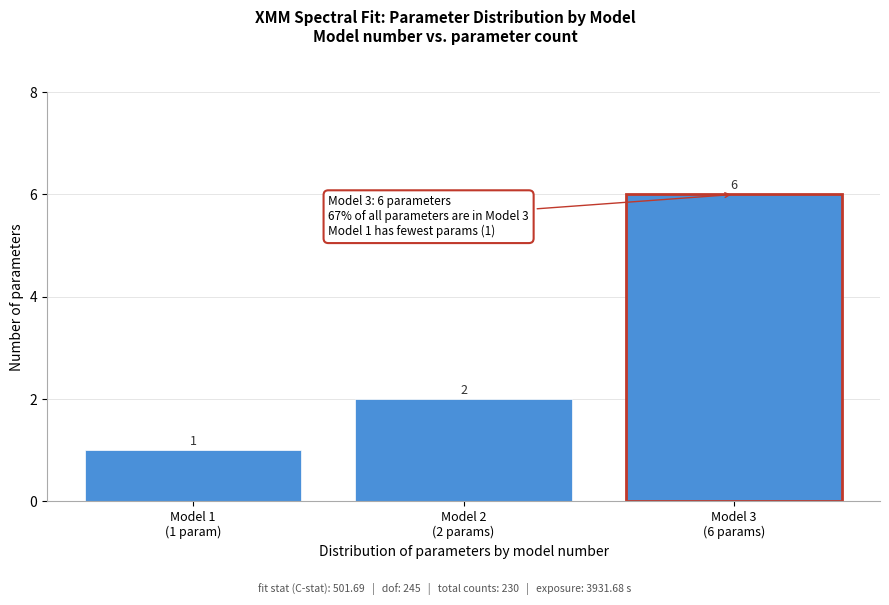

Reading left to right, what are all the values shown in this chart?

1	2	6